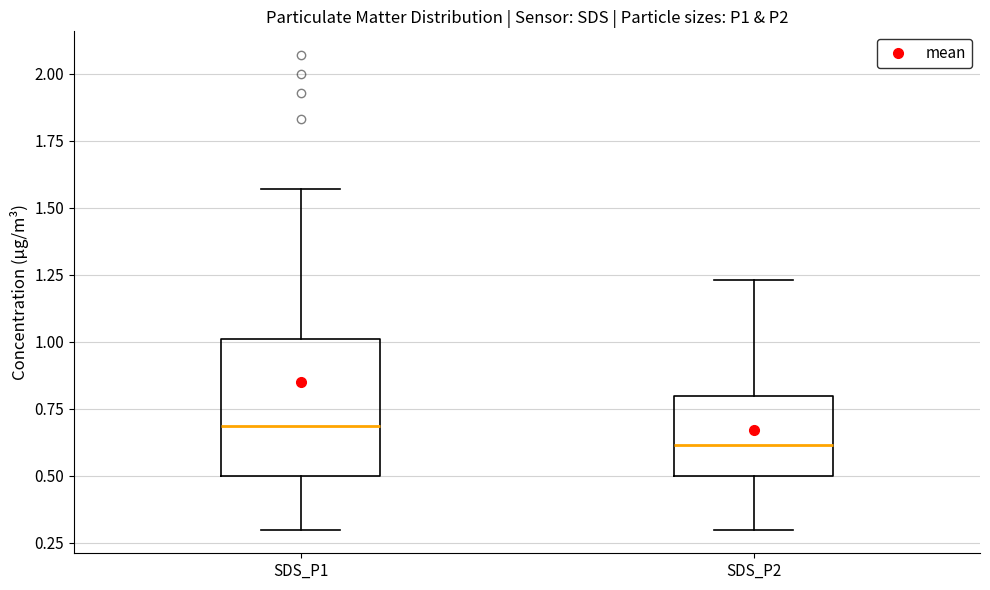

Comparing the boxes themselves (not the whiskers), which one is the tallest?

SDS_P1